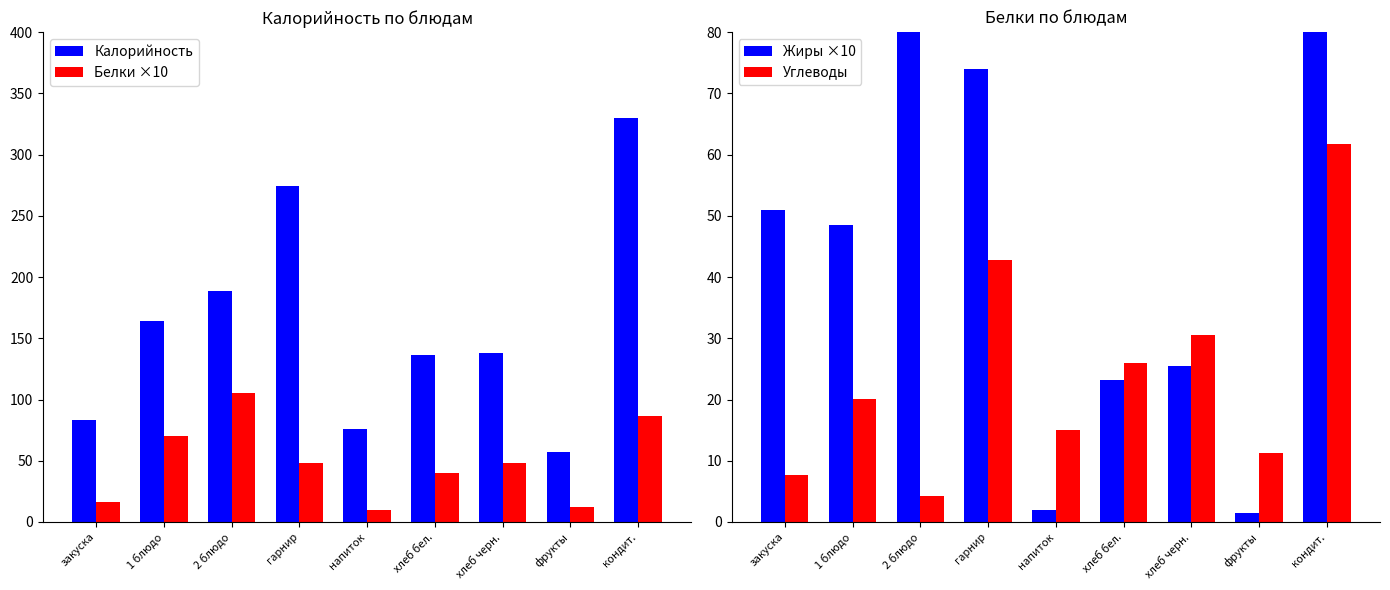

What is the average value of the Углеводы series?

24.4